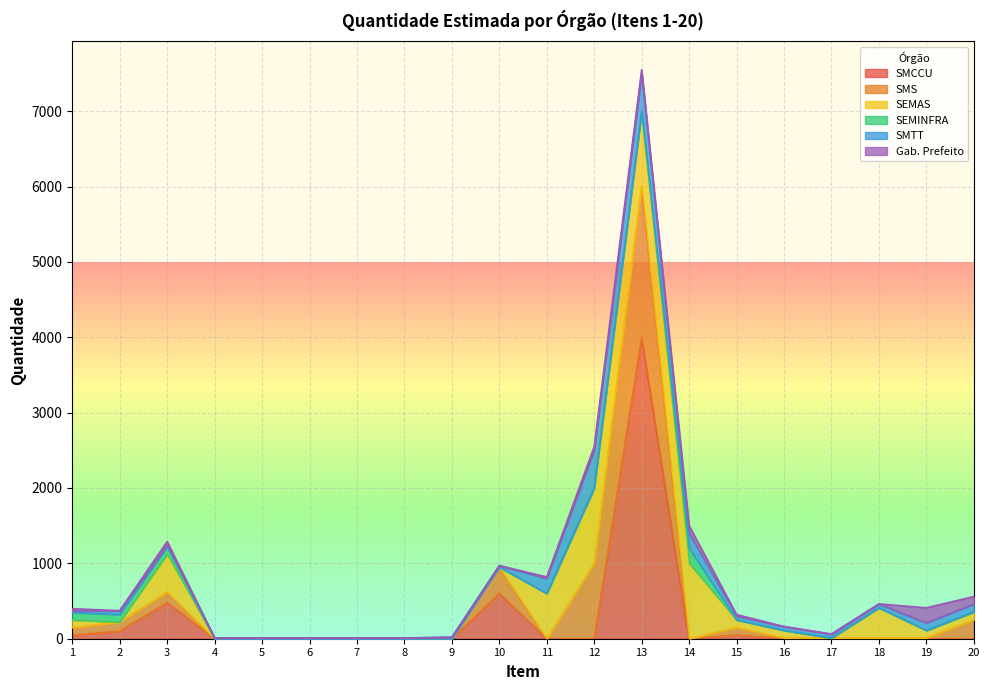

List the labels in order of SEMINFRA value, smallest first.

4, 5, 6, 7, 8, 9, 10, 11, 12, 13, 15, 16, 17, 18, 19, 20, 1, 2, 3, 14